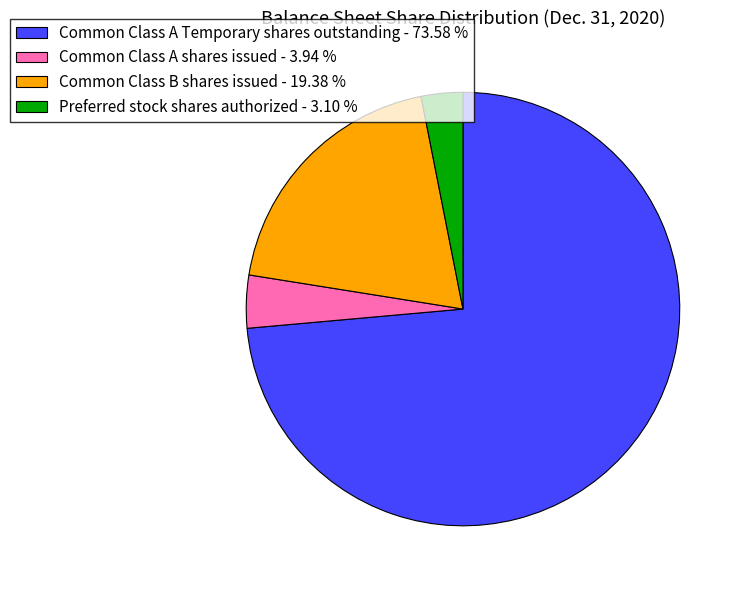

Does Common Class A shares issued account for over 50% of the chart?

No